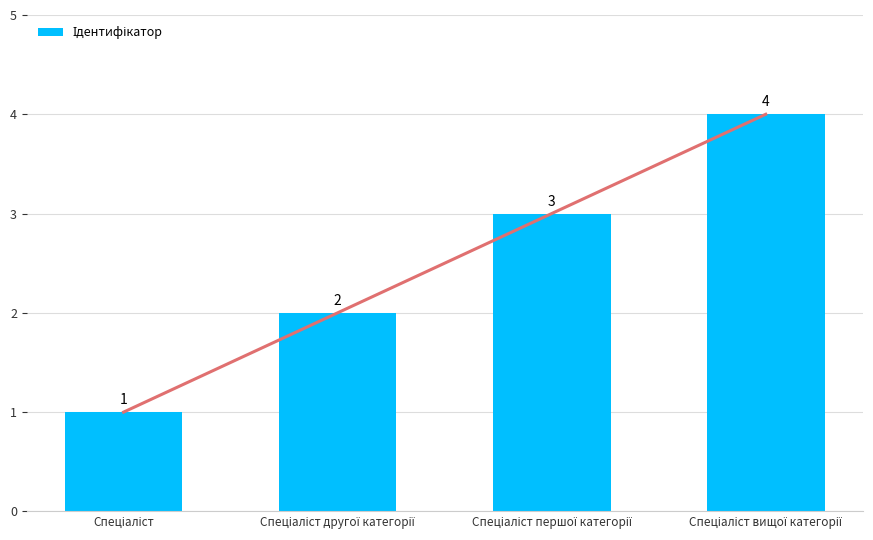

Rank the categories by value from lowest to highest.

Спеціаліст, Спеціаліст другої категорії, Спеціаліст першої категорії, Спеціаліст вищої категорії